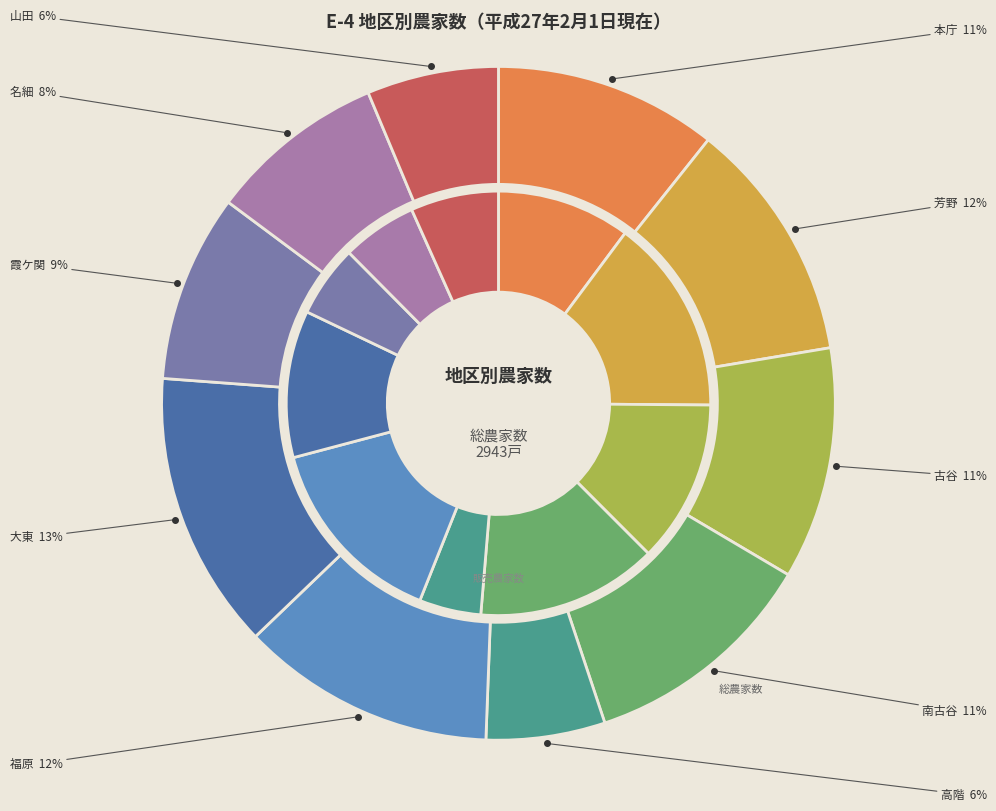

To the nearest percent, what is the combined percentage of 南古谷 and 山田?

18%